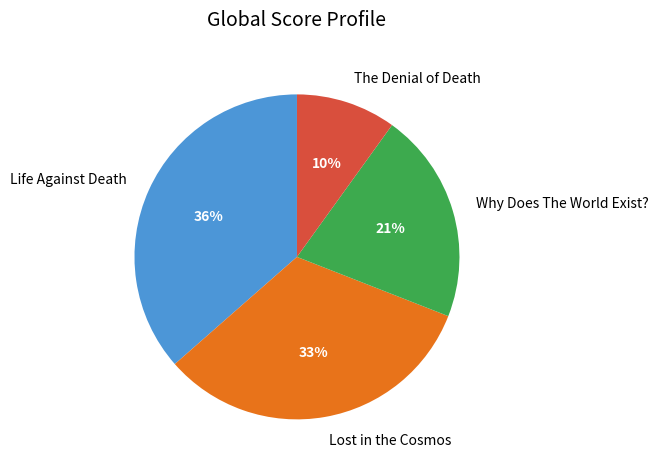

True or false: Lost in the Cosmos accounts for 33% of the total.

True